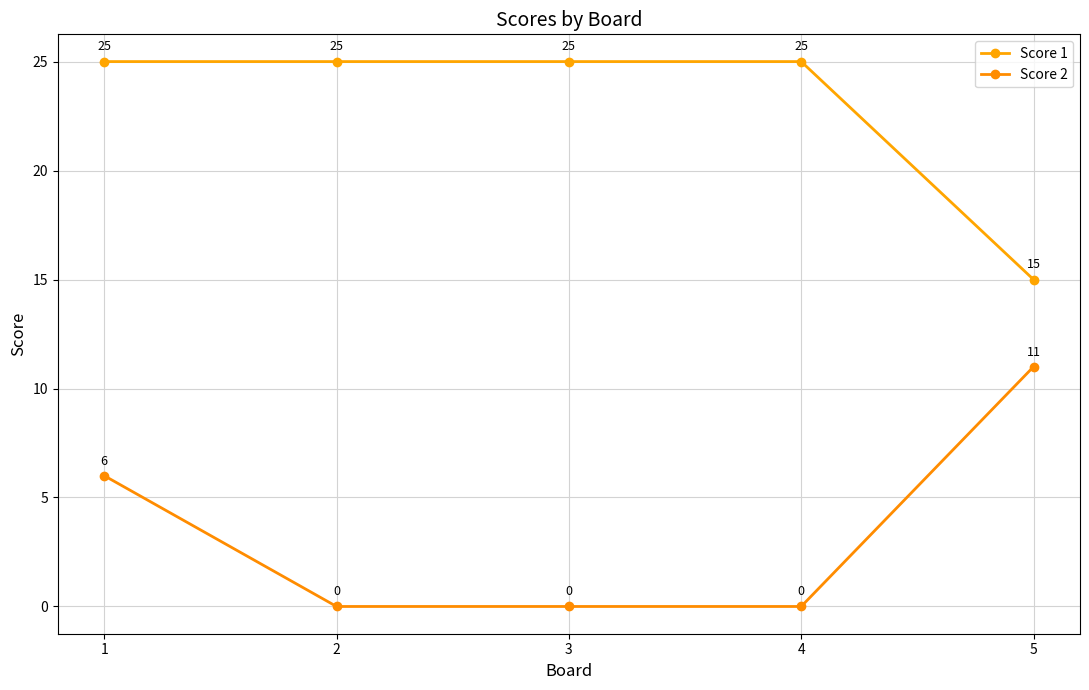

What is the value of the Score 1 point at the 3rd from the left?

25